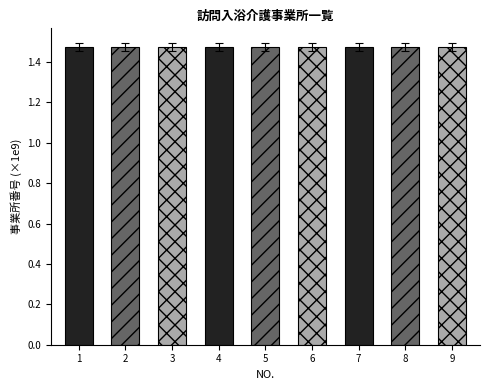

The chart shows a value of 2.0 at 4. True or false?

False